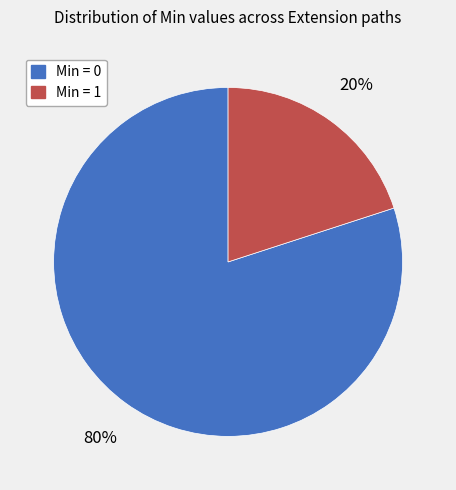

To the nearest percent, what is the average slice percentage?

50%